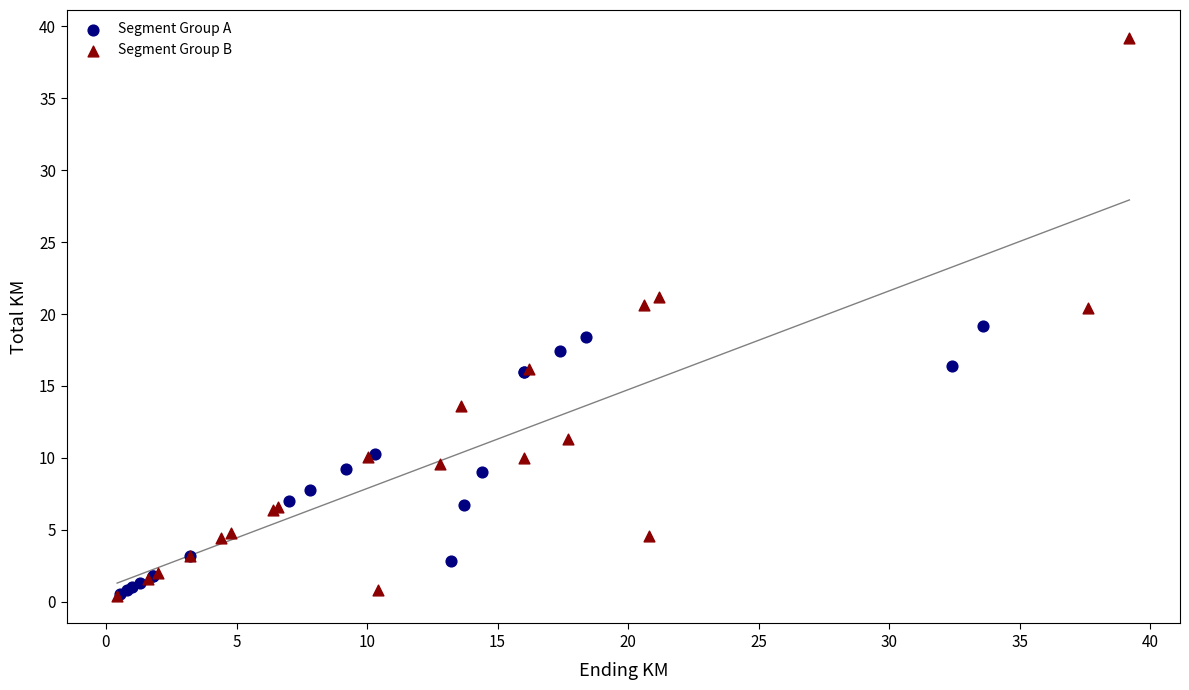

Which series has the widest spread of Y values?

Segment Group B